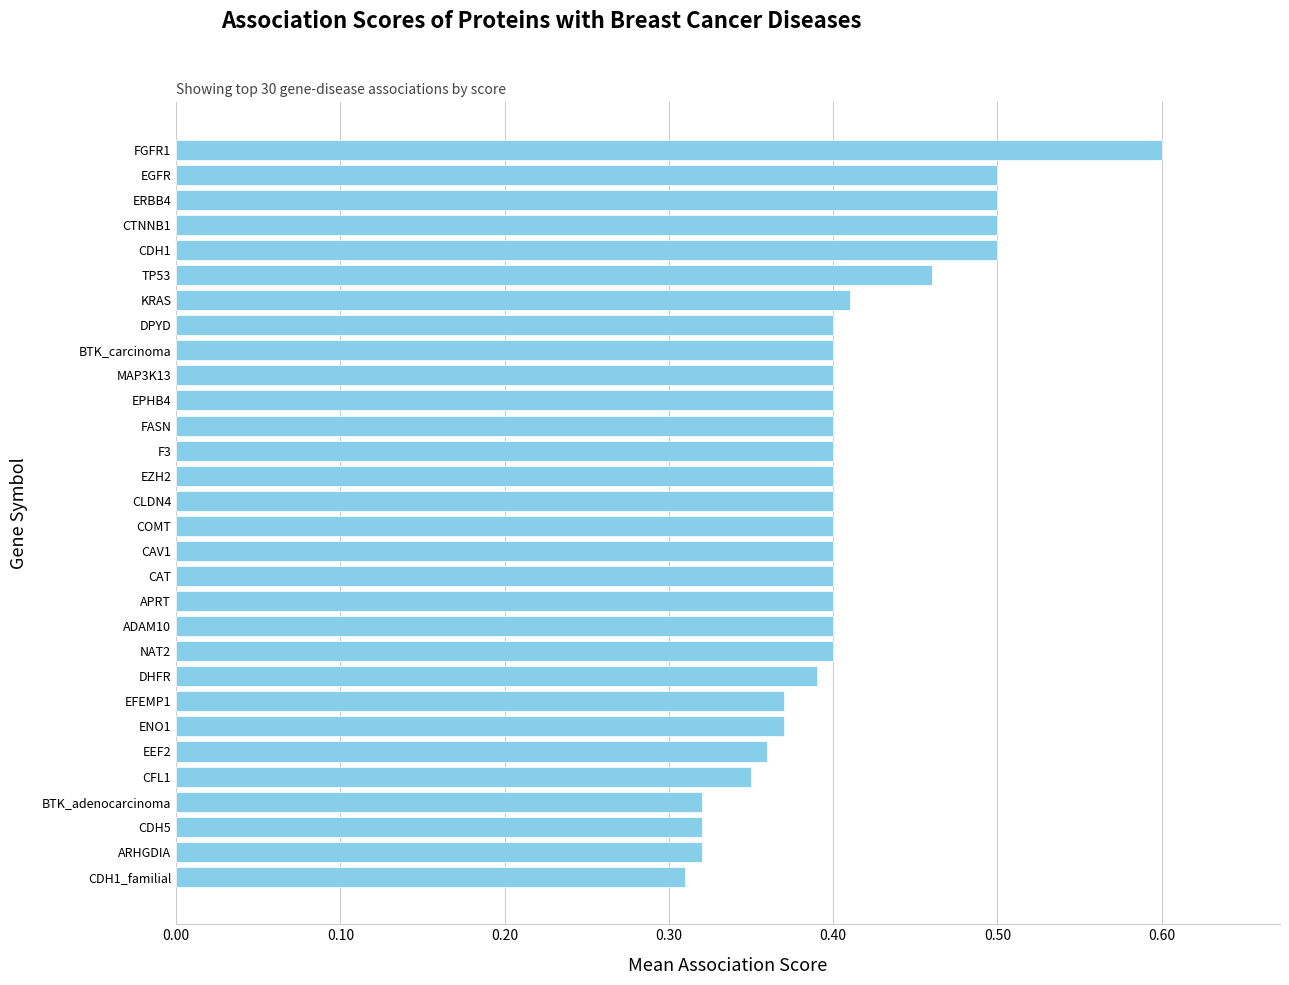

What is the maximum value shown in the chart?

0.6